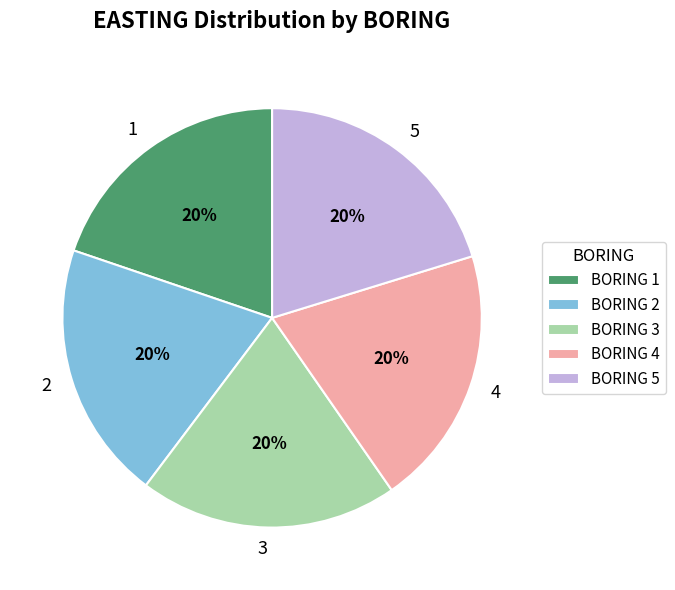

To the nearest percent, what is the combined percentage of 5 and 2?

40%